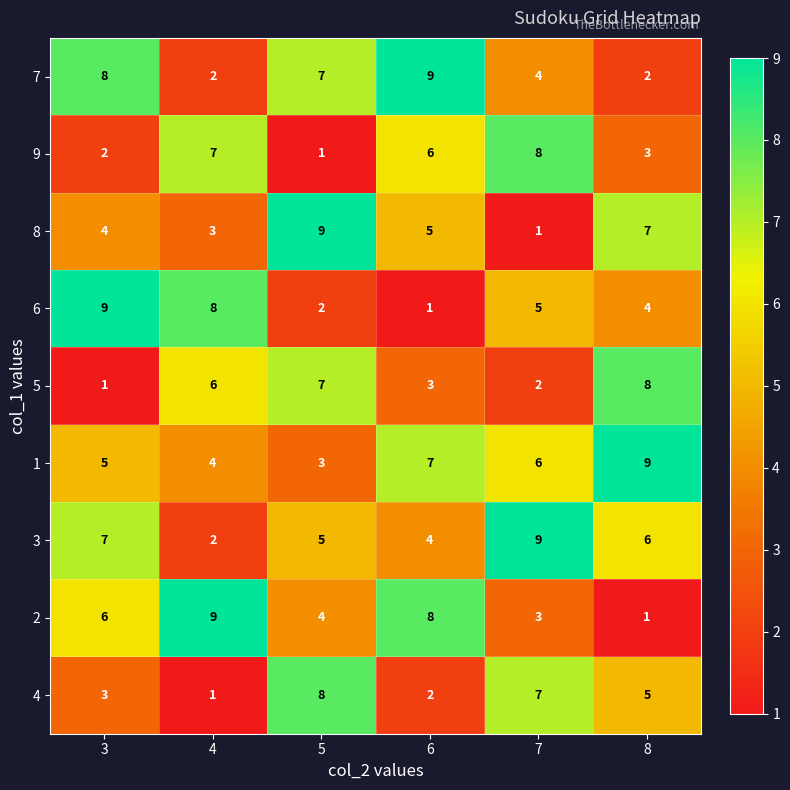

What is the difference between the highest and lowest values at 6?

8